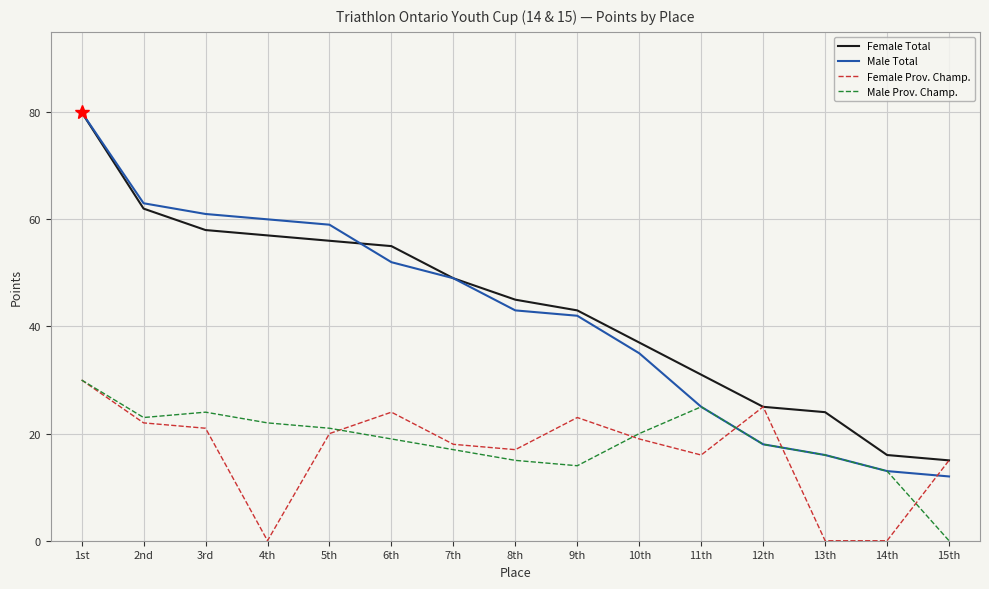

What position from the right is 3rd?

13